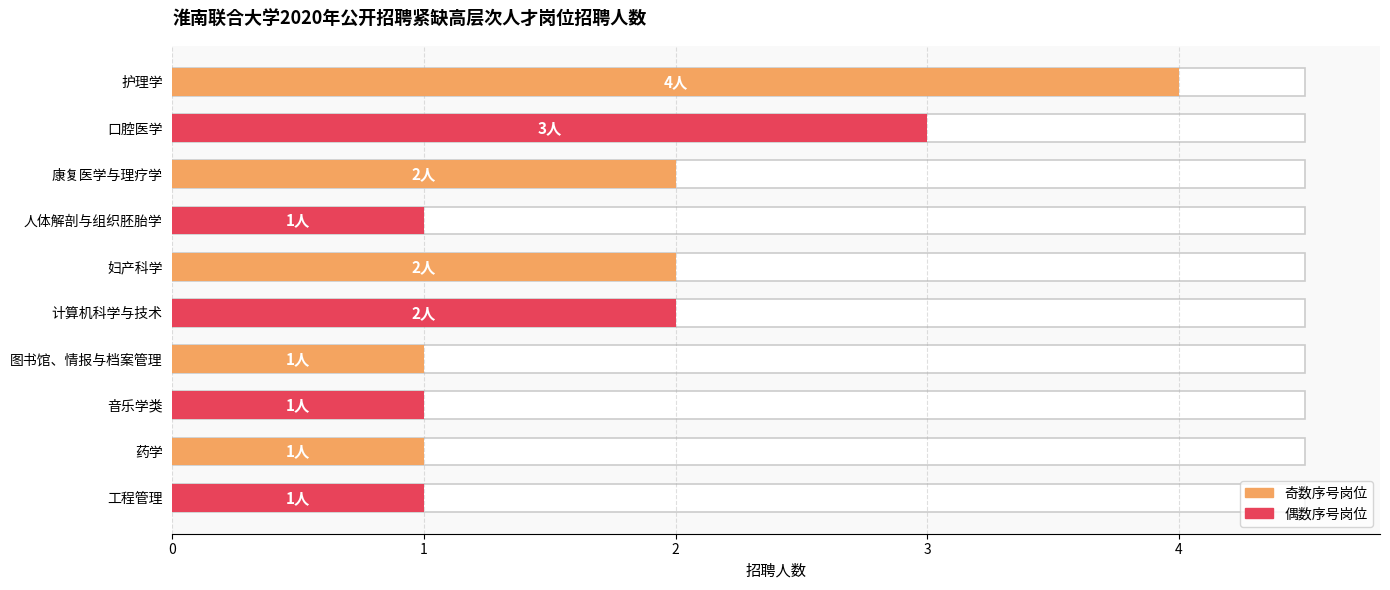

What is the approximate value at 计算机科学与技术?

2